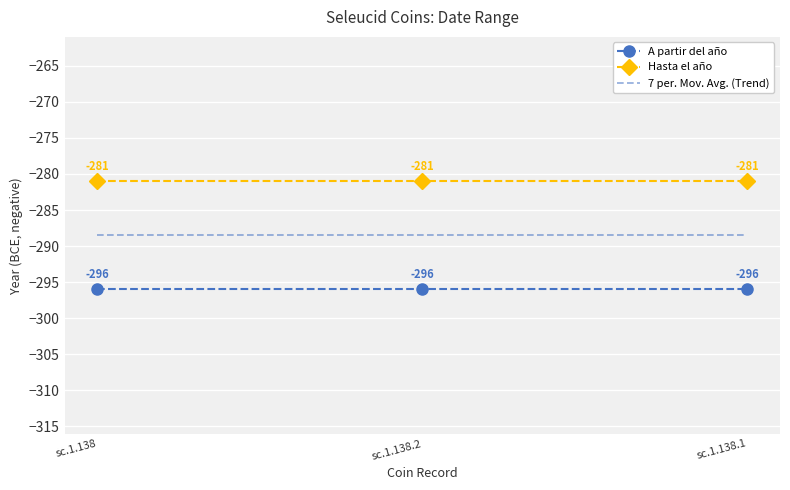

At how many categories does at least one series exceed -294?

3